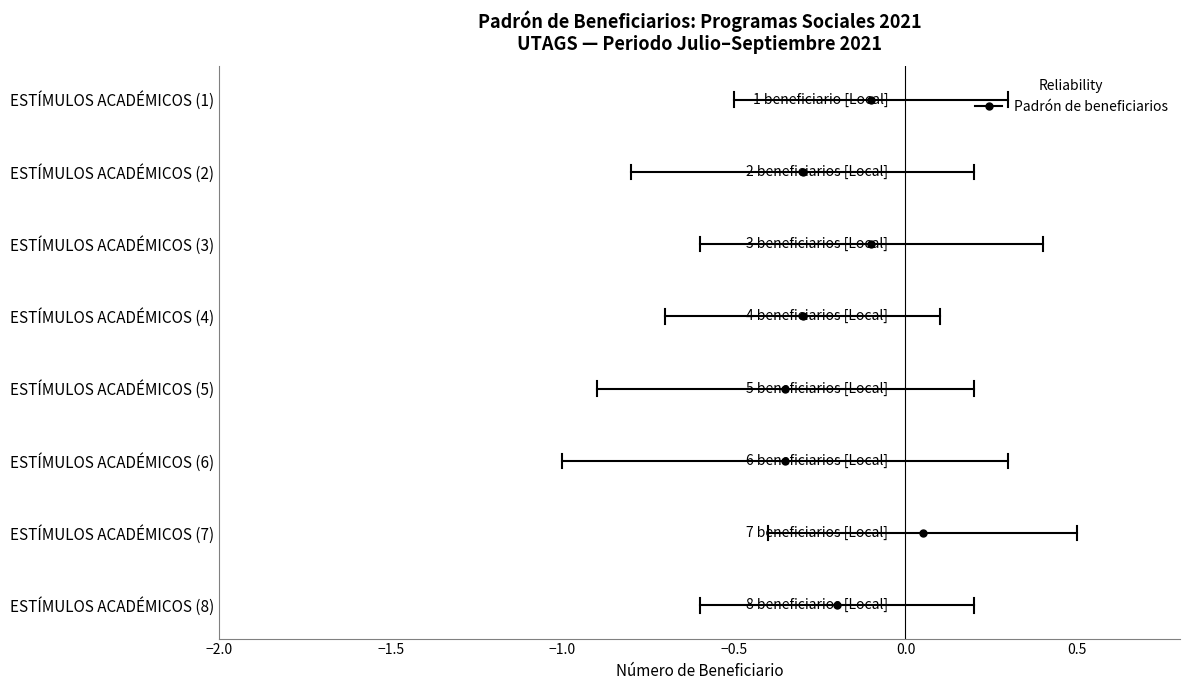

What is the label of the 6th point from the right?

ESTÍMULOS ACADÉMICOS (3)